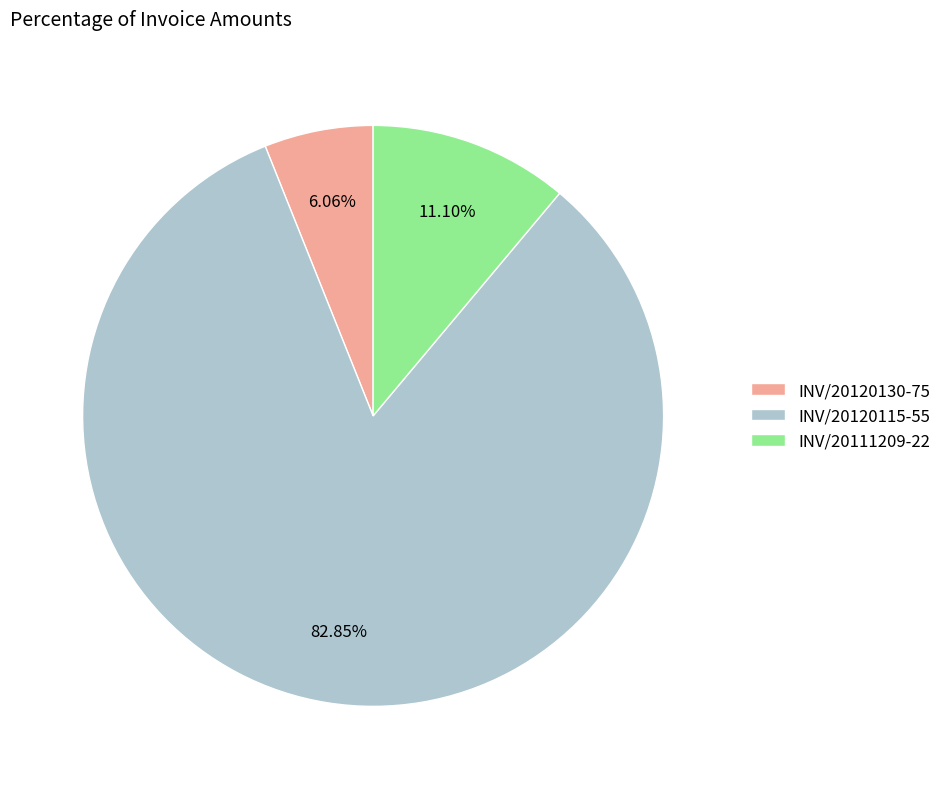

Which has a higher value, INV/20120115-55 or INV/20111209-22?

INV/20120115-55